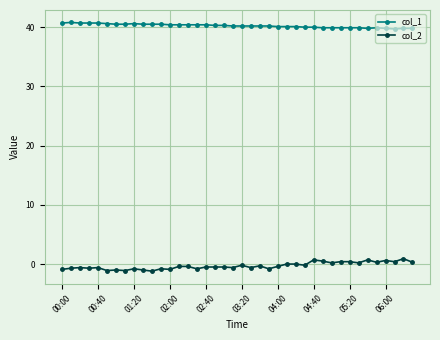

True or false: col_1 has more than 1 points higher than both neighbors.

True